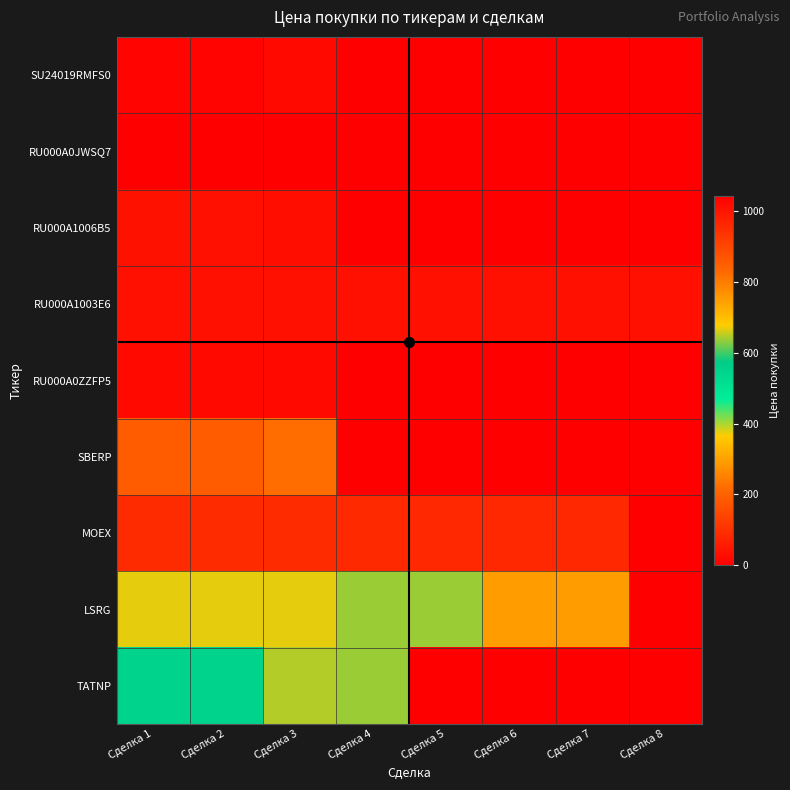

Reading left to right, what are all the values shown in this chart?

SU24019RMFS0: Сделка 1=1032.6	Сделка 2=1032.6	Сделка 3=1020.9	Сделка 4=0.0	Сделка 5=0.0	Сделка 6=0.0	Сделка 7=0.0	Сделка 8=0.0
RU000A0JWSQ7: Сделка 1=1042.8	Сделка 2=1042.8	Сделка 3=0.0	Сделка 4=0.0	Сделка 5=0.0	Сделка 6=0.0	Сделка 7=0.0	Сделка 8=0.0
RU000A1006B5: Сделка 1=1005.8	Сделка 2=1006.2	Сделка 3=1011.2	Сделка 4=0.0	Сделка 5=0.0	Сделка 6=0.0	Сделка 7=0.0	Сделка 8=0.0
RU000A1003E6: Сделка 1=1006.6	Сделка 2=1006.6	Сделка 3=1006.6	Сделка 4=1006.6	Сделка 5=1006.6	Сделка 6=1006.6	Сделка 7=1006.6	Сделка 8=1006.6
RU000A0ZZFP5: Сделка 1=1021.6	Сделка 2=1021.6	Сделка 3=1021.6	Сделка 4=0.0	Сделка 5=0.0	Сделка 6=0.0	Сделка 7=0.0	Сделка 8=0.0
SBERP: Сделка 1=189.7	Сделка 2=189.7	Сделка 3=220.4	Сделка 4=0.0	Сделка 5=0.0	Сделка 6=0.0	Сделка 7=0.0	Сделка 8=0.0
MOEX: Сделка 1=90.7	Сделка 2=90.7	Сделка 3=90.7	Сделка 4=87.1	Сделка 5=84.4	Сделка 6=83.7	Сделка 7=84.4	Сделка 8=0.0
LSRG: Сделка 1=668.0	Сделка 2=668.0	Сделка 3=668.0	Сделка 4=635.6	Сделка 5=635.6	Сделка 6=748.8	Сделка 7=749.8	Сделка 8=0.0
TATNP: Сделка 1=548.7	Сделка 2=548.7	Сделка 3=645.8	Сделка 4=636.2	Сделка 5=0.0	Сделка 6=0.0	Сделка 7=0.0	Сделка 8=0.0